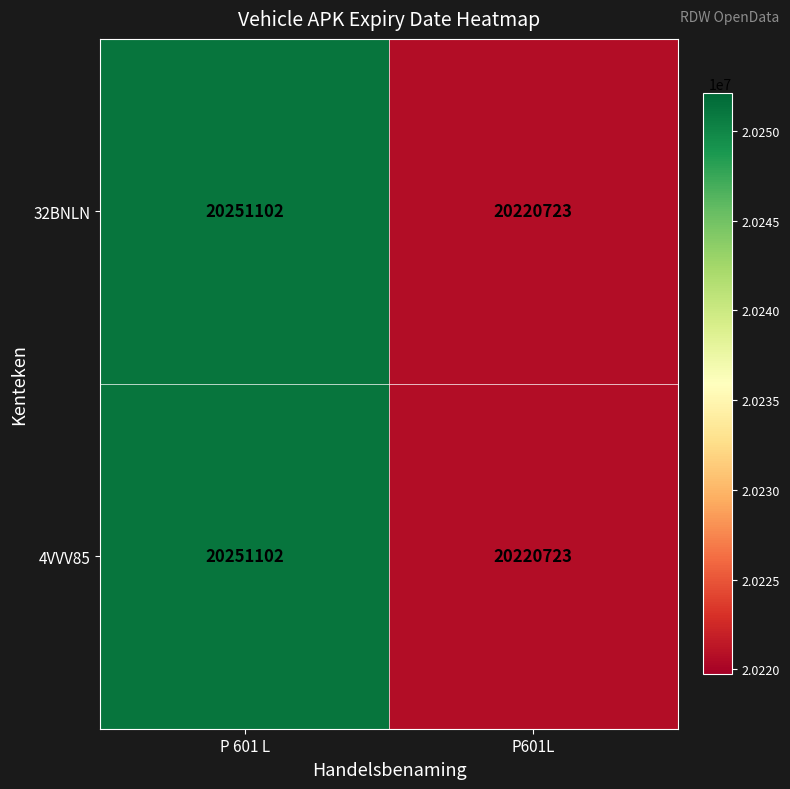

Which label corresponds to the largest value in the chart?

P 601 L